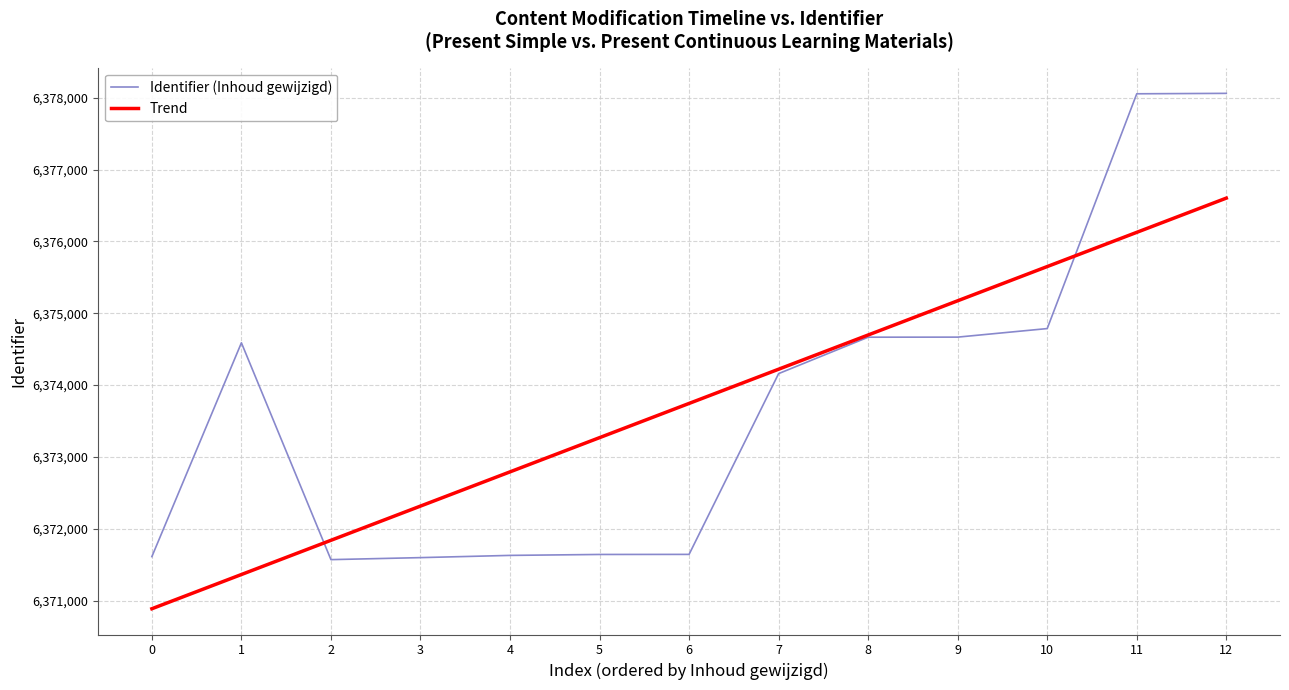

What is the lowest value of the Identifier (Inhoud gewijzigd) series?

6371570